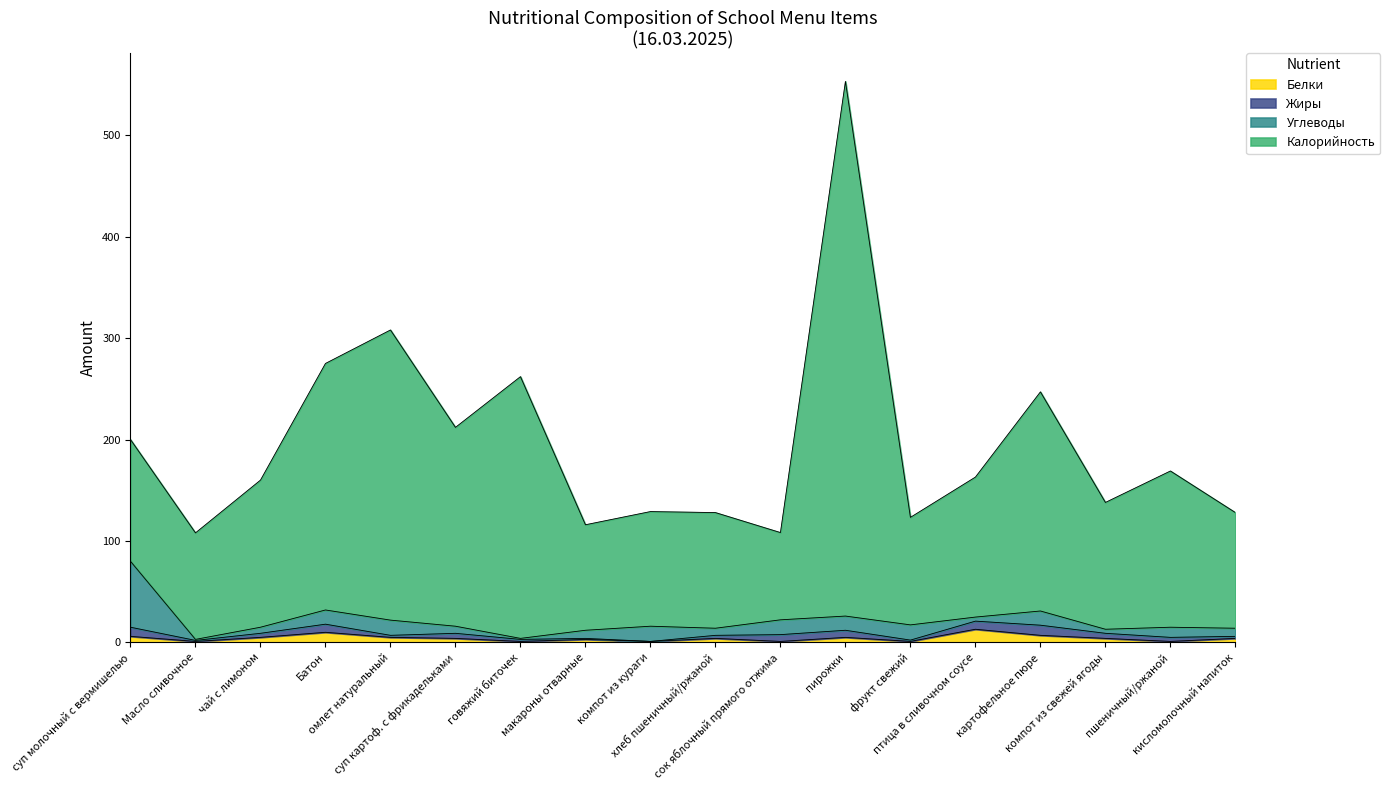

True or false: Калорийность and Белки cross at least once.

False